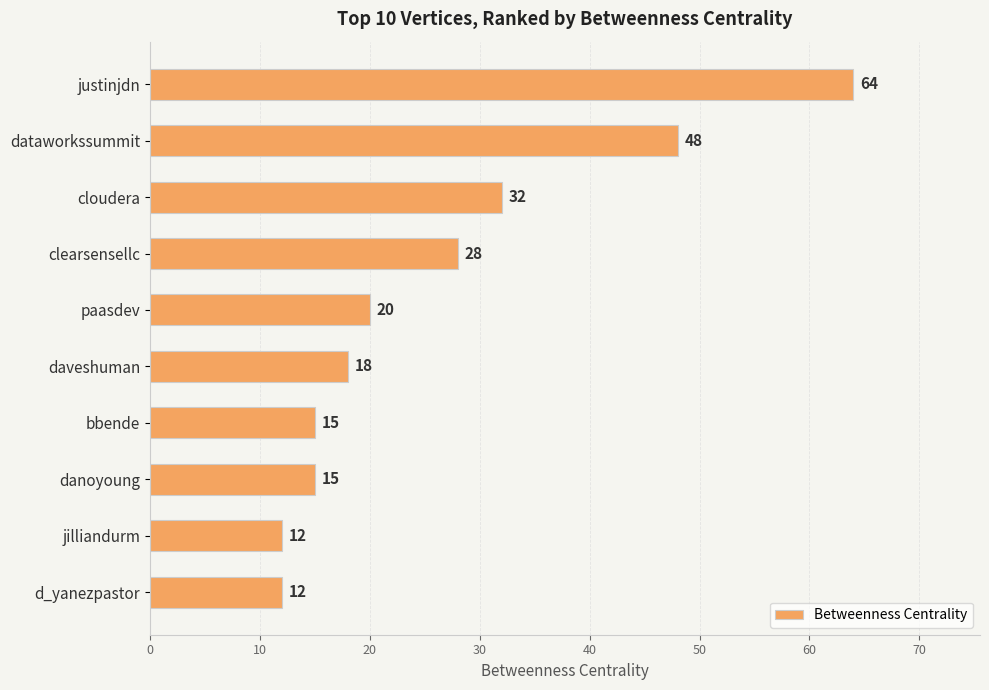

Reading top to bottom, what are all the values shown in this chart?

justinjdn=64	dataworkssummit=48	cloudera=32	clearsensellc=28	paasdev=20	daveshuman=18	bbende=15	danoyoung=15	jilliandurm=12	d_yanezpastor=12